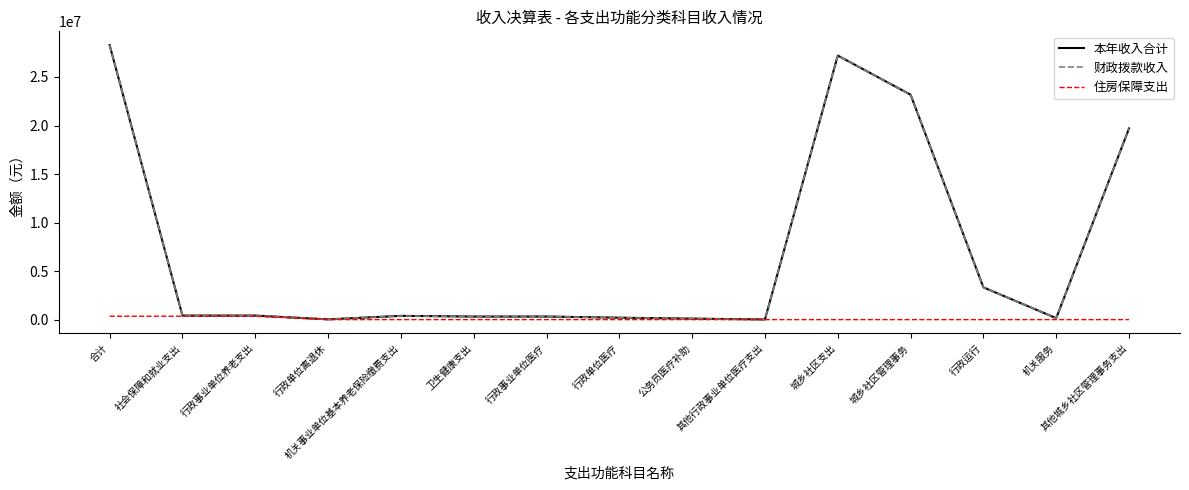

Reading left to right, transcribe all the data shown in this chart.

本年收入合计: 28290033.4	414377.3	414377.3	27900.0	386477.3	316923.1	316923.1	198631.5	101868.5	16423.1	27208774.0	23173625.0	3323933.3	149950.0	19699741.7
财政拨款收入: 28290033.4	414377.3	414377.3	27900.0	386477.3	316923.1	316923.1	198631.5	101868.5	16423.1	27208774.0	23173625.0	3323933.3	149950.0	19699741.7
住房保障支出: 349959.0	349959.0	349959.0	0.0	0.0	0.0	0.0	0.0	0.0	0.0	0.0	0.0	0.0	0.0	0.0